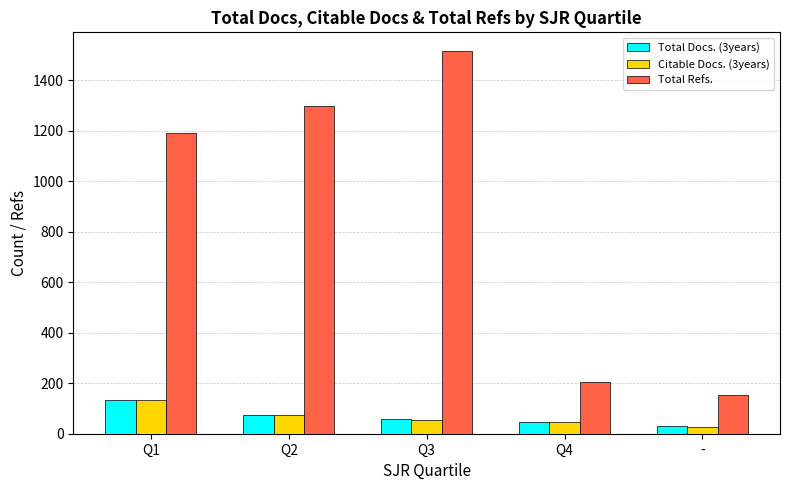

What is the spread (max minus min) of values at Q2?

1223.5